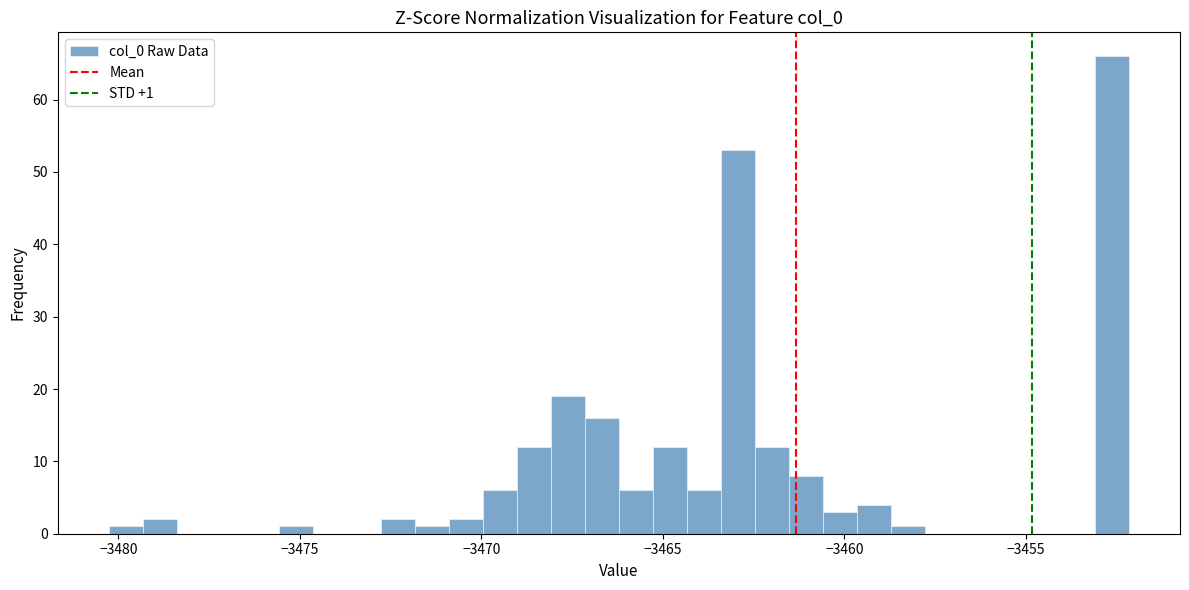

Read against the x-axis, roughly where is the centre of the tallest bar?

-3452.5